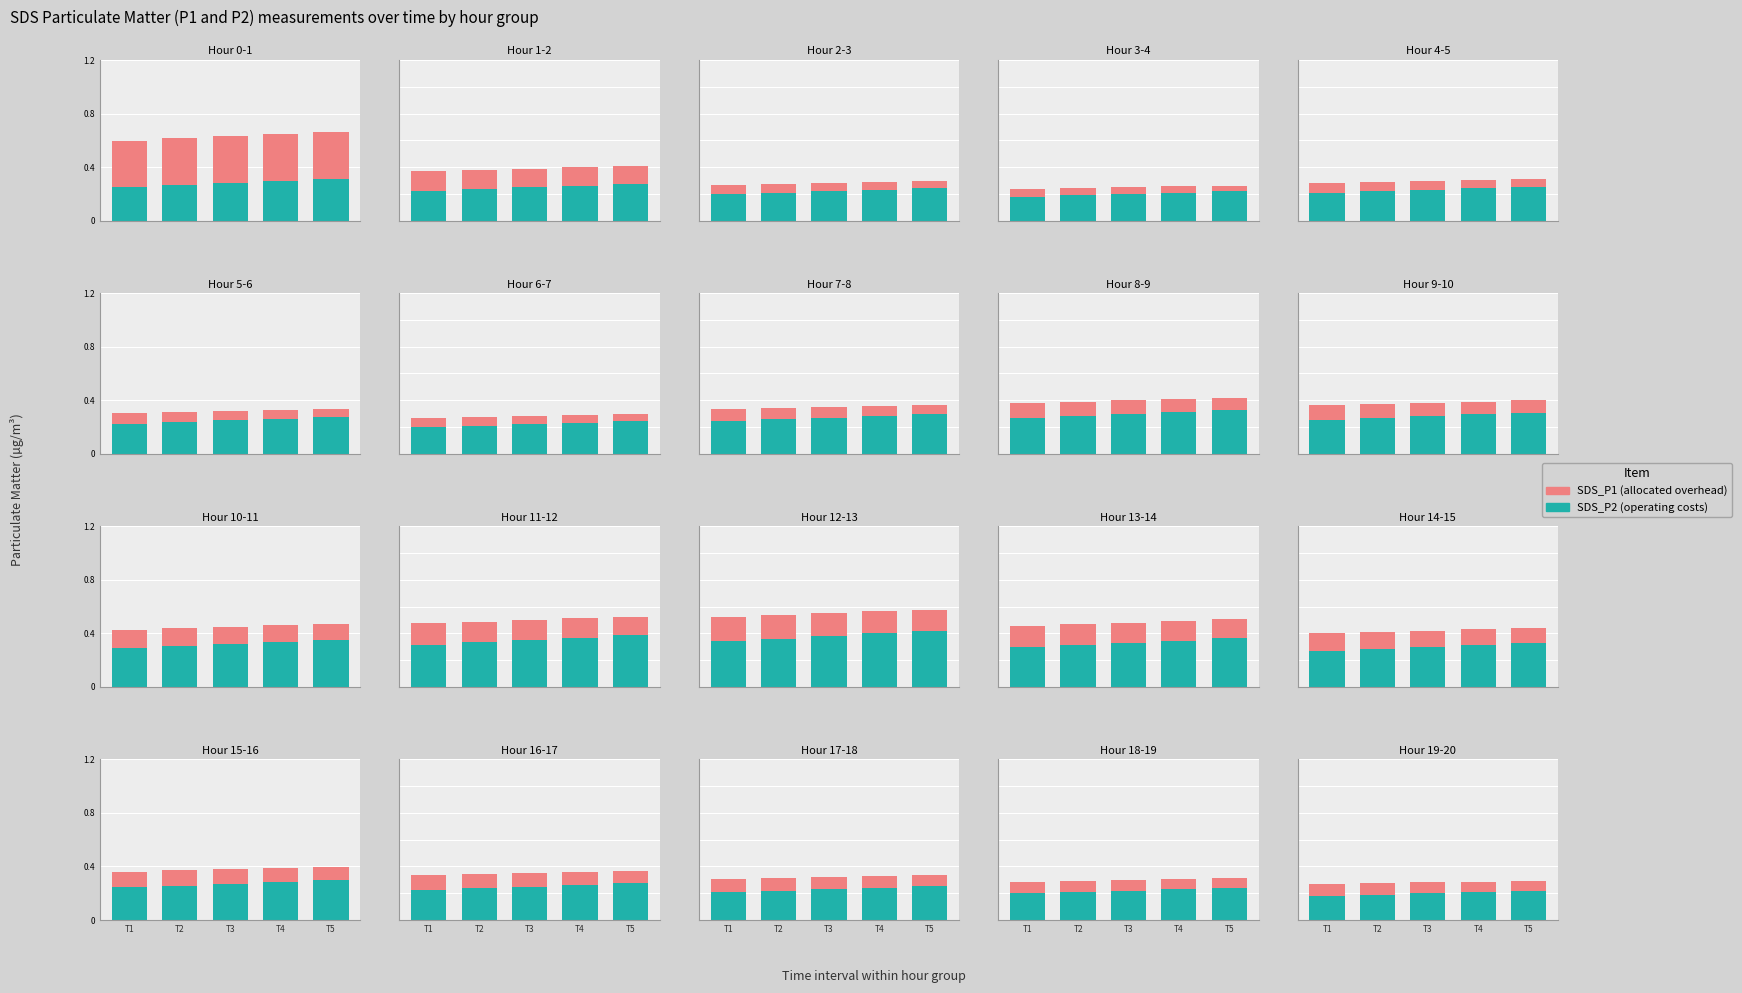

Rank the series at T4 from highest to lowest value.

SDS_P2 (operating), SDS_P1 overhead